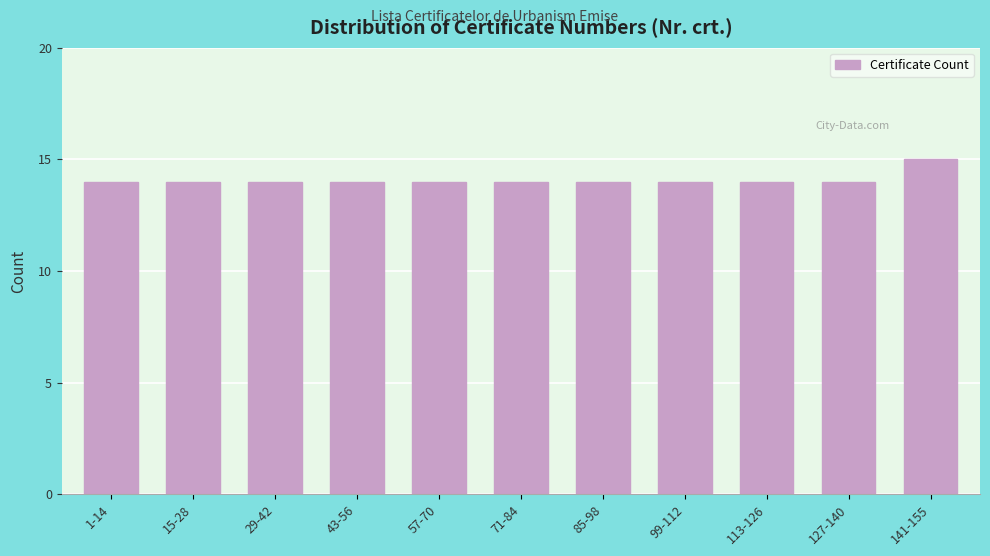

Reading left to right, what are all the values shown in this chart?

1-14=14	15-28=14	29-42=14	43-56=14	57-70=14	71-84=14	85-98=14	99-112=14	113-126=14	127-140=14	141-155=15